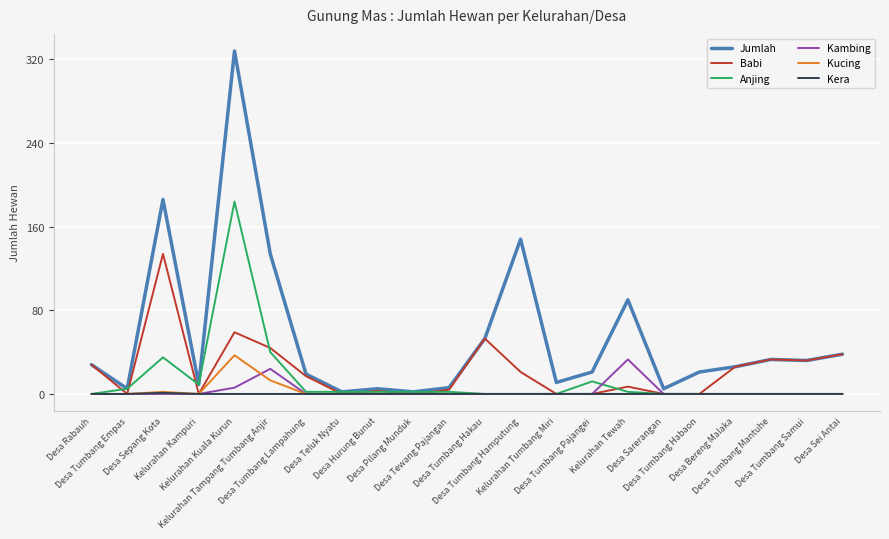

What is the greatest value displayed?

328